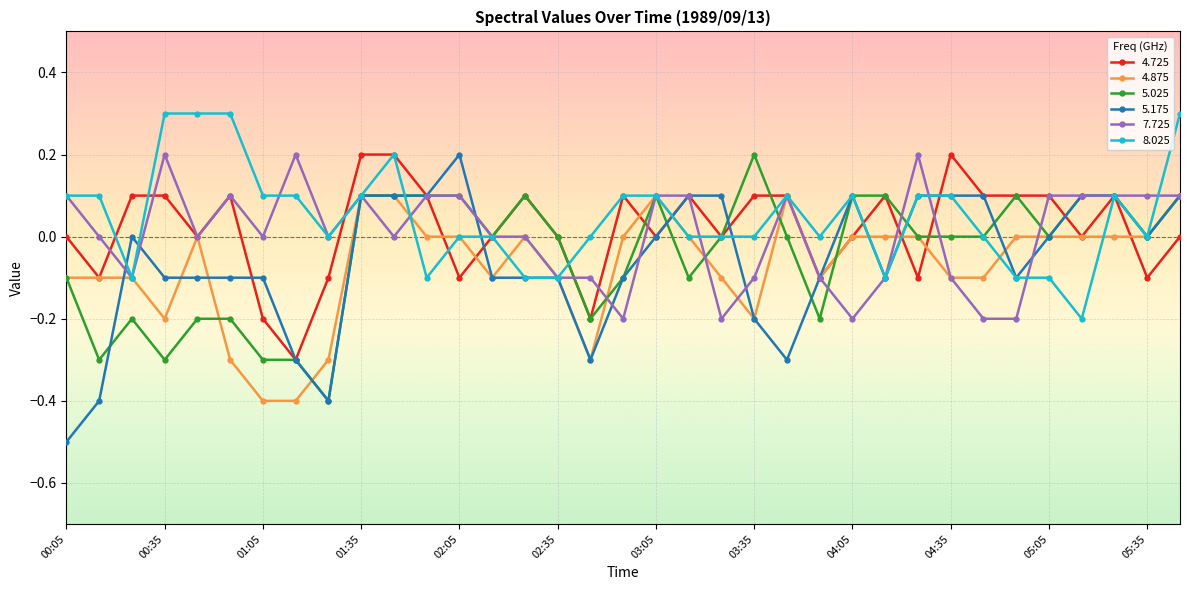

What is the value of the 5.025 point at the 15th from the left?

0.1